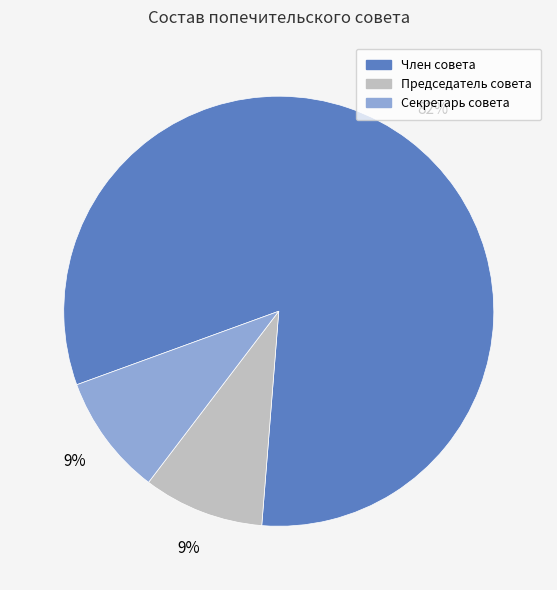

To the nearest percent, what is the average slice percentage?

33%